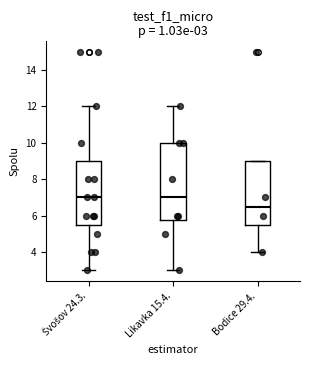

Comparing the boxes themselves (not the whiskers), which one is the tallest?

Likavka 15.4.